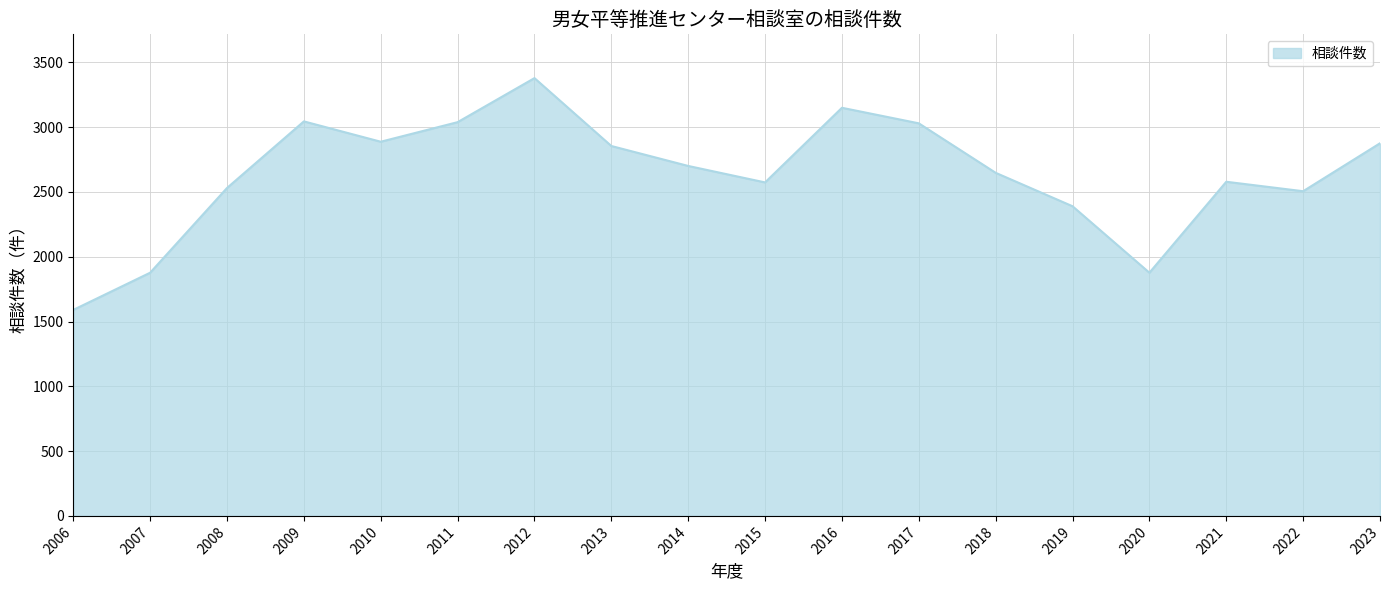

True or false: the data shows 2648 at 2018.

True